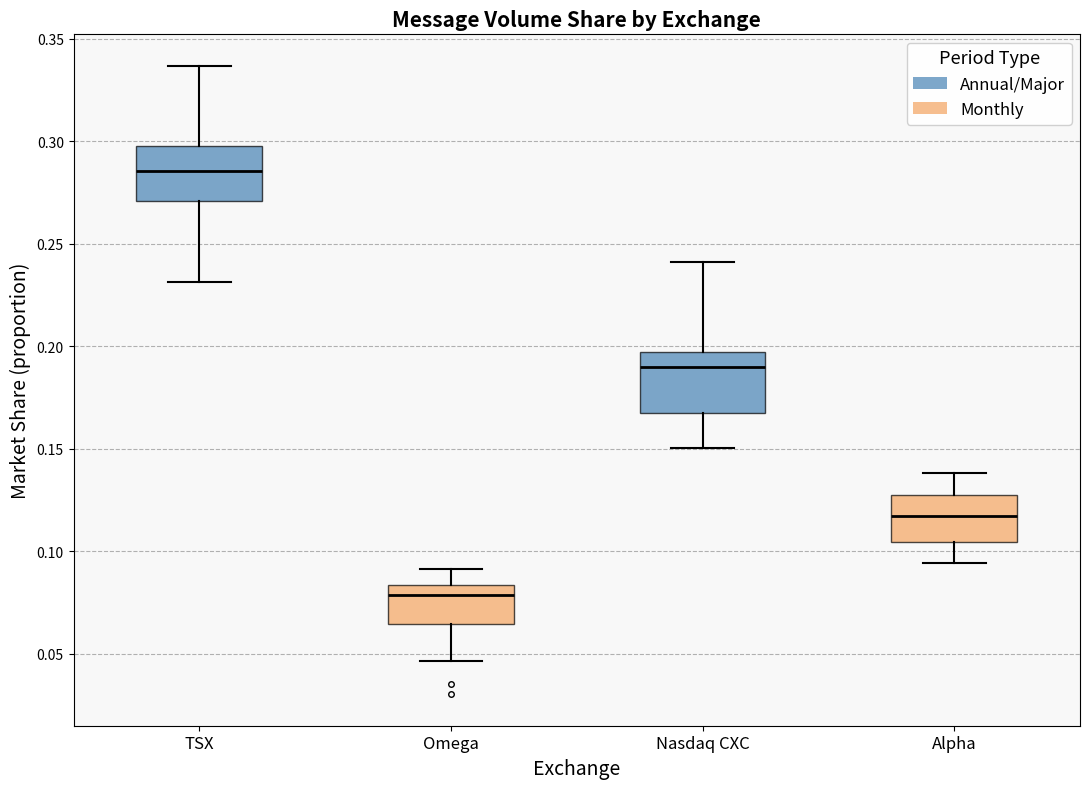

Reading left to right, transcribe this box plot: for each box, give where its median line is, the range the box spans, and where its two whiskers end, as read against the y-axis. The values are not printed on the chart, so give them approximately, as read against the axis.

TSX: median 0.285, box 0.270 to 0.300, whiskers 0.230 to 0.335
Omega: median 0.080, box 0.065 to 0.085, whiskers 0.045 to 0.090
Nasdaq CXC: median 0.190, box 0.165 to 0.195, whiskers 0.150 to 0.240
Alpha: median 0.115, box 0.105 to 0.130, whiskers 0.095 to 0.140